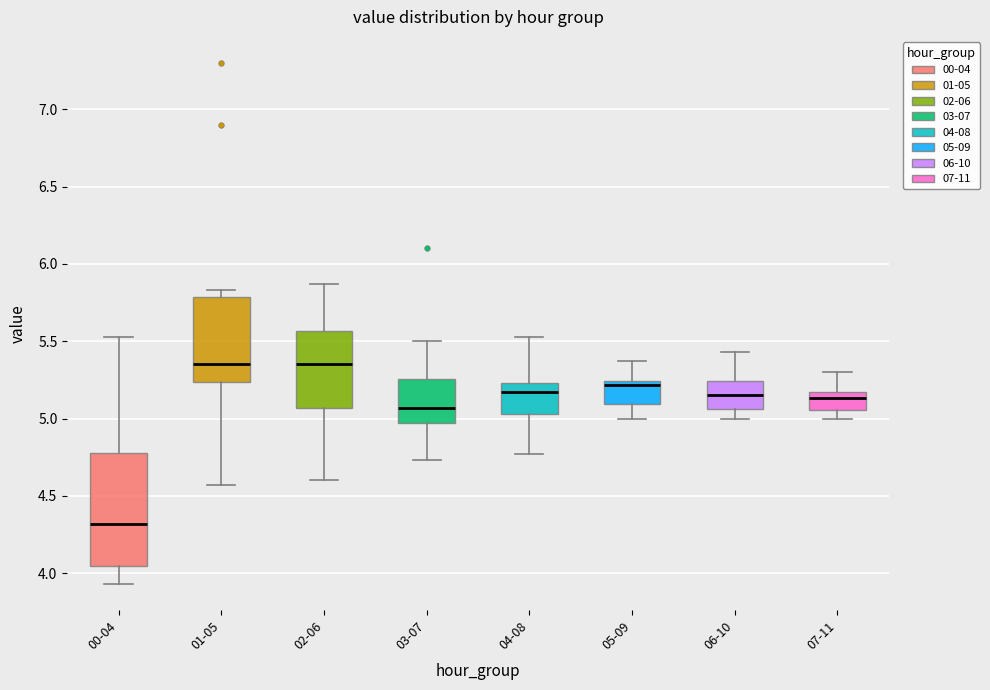

Reading left to right, transcribe this box plot: for each box, give where its median line is, the range the box spans, and where its two whiskers end, as read against the y-axis. The values are not printed on the chart, so give them approximately, as read against the axis.

00-04: median 4.30, box 4.05 to 4.80, whiskers 3.95 to 5.55
01-05: median 5.35, box 5.25 to 5.80, whiskers 4.55 to 5.85
02-06: median 5.35, box 5.05 to 5.55, whiskers 4.60 to 5.85
03-07: median 5.05, box 4.95 to 5.25, whiskers 4.75 to 5.50
04-08: median 5.15, box 5.05 to 5.25, whiskers 4.75 to 5.55
05-09: median 5.20, box 5.10 to 5.25, whiskers 5.00 to 5.35
06-10: median 5.15, box 5.05 to 5.25, whiskers 5.00 to 5.45
07-11: median 5.15 (just below the box's upper edge), box 5.05 to 5.15, whiskers 5.00 to 5.30